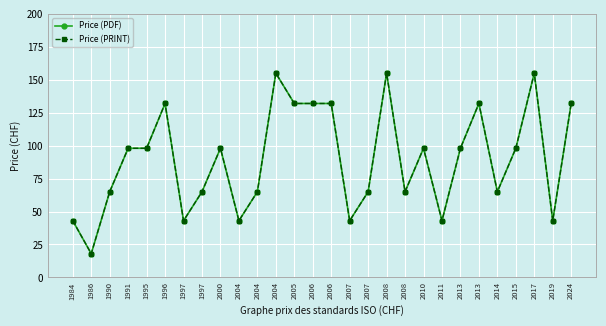

Is this an area chart (filled region under the line)?

No